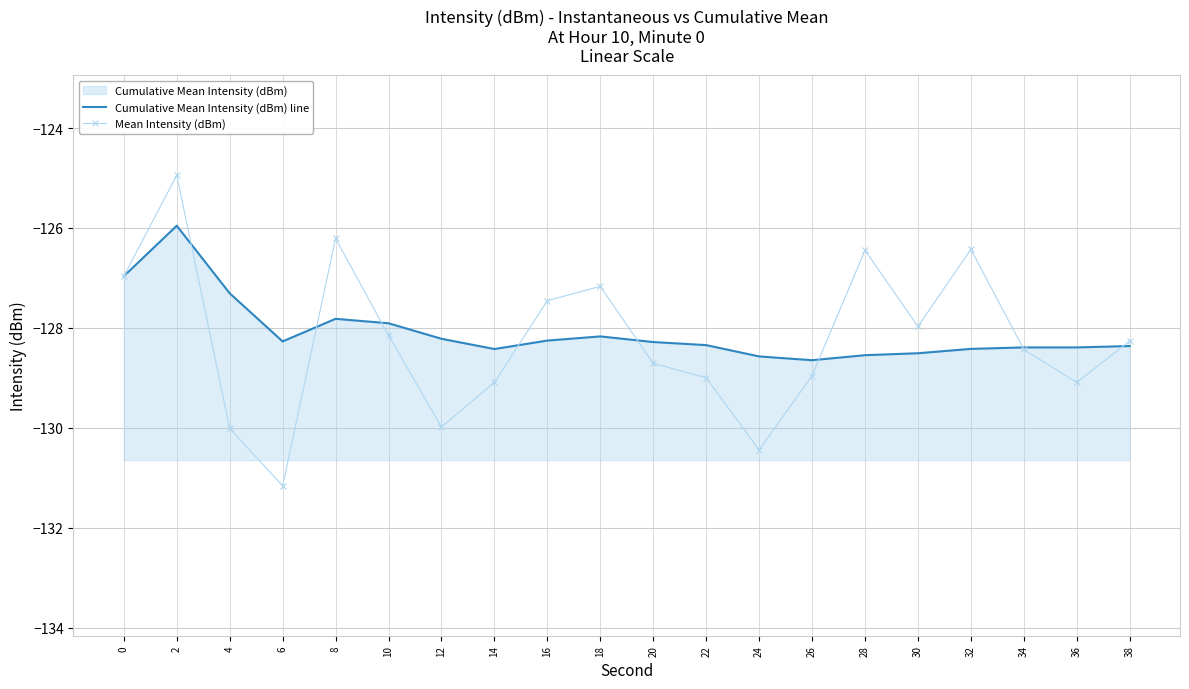

Is the value of Cumulative Mean Intensity (dBm) line at 20 greater than the value of Mean Intensity (dBm) at 34?

Yes